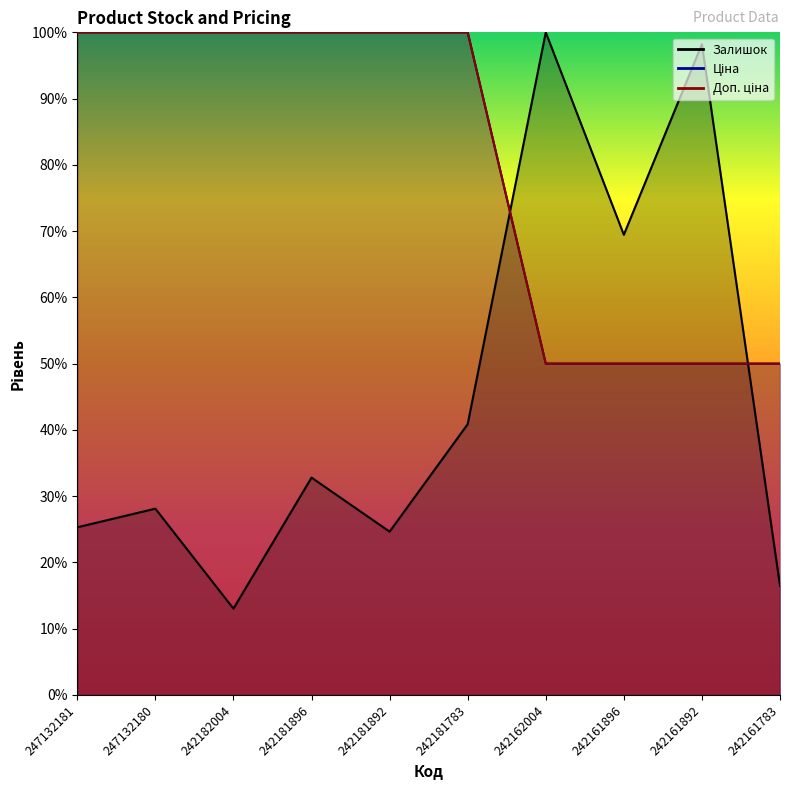

True or false: Ціна and Доп. ціна cross at least once.

False